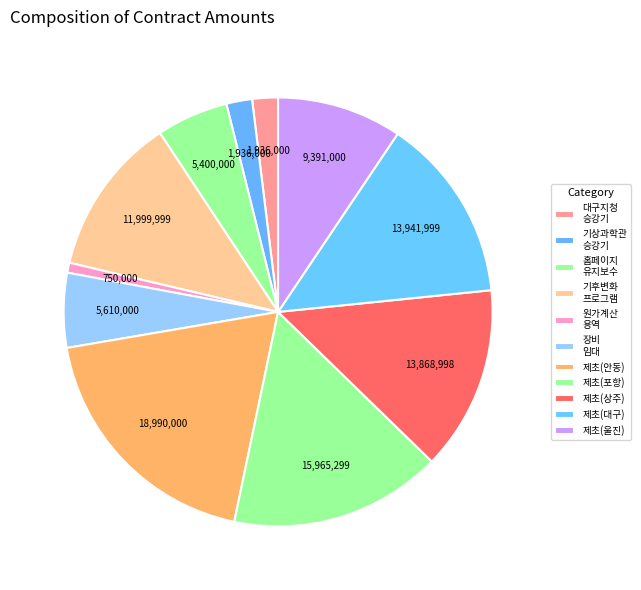

Is there any slice that represents more than half of the pie?

No